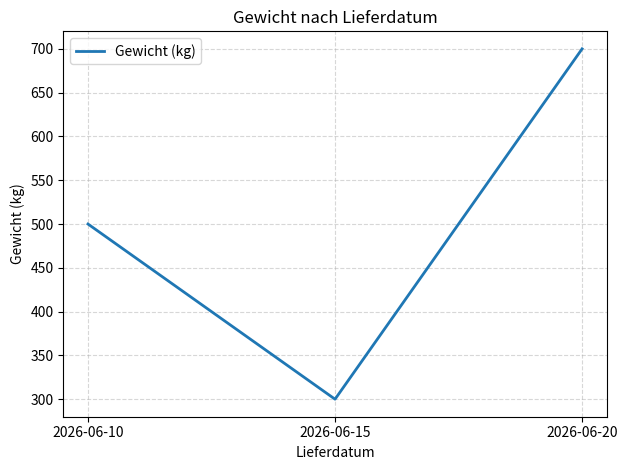

Read the value at 2026-06-15, to the nearest 5.

300